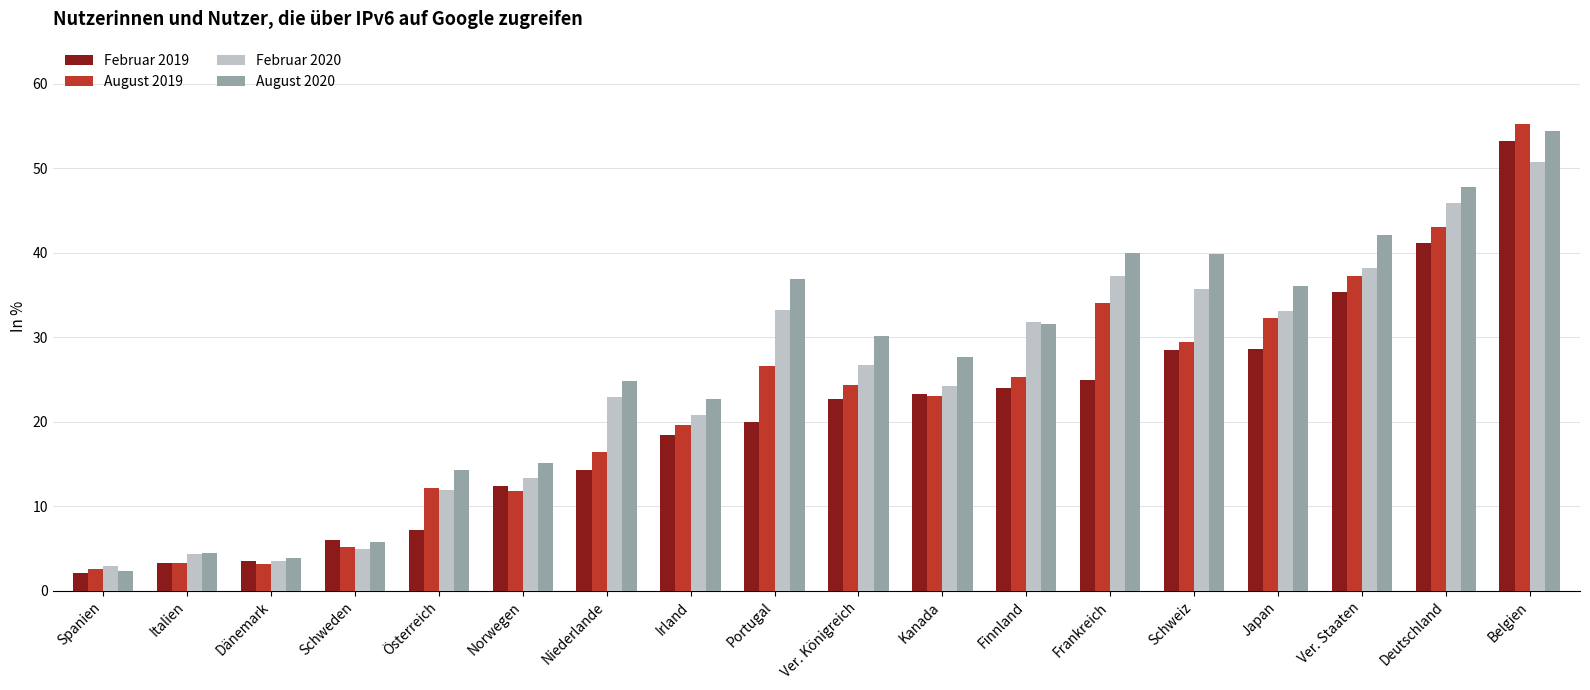

True or false: August 2019 has a value of 12.2 at Österreich.

True